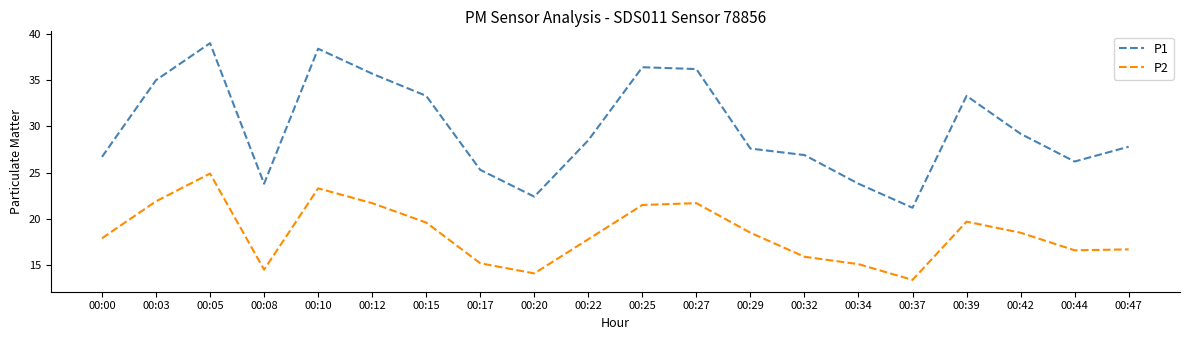

How many distinct data groups are displayed?

2